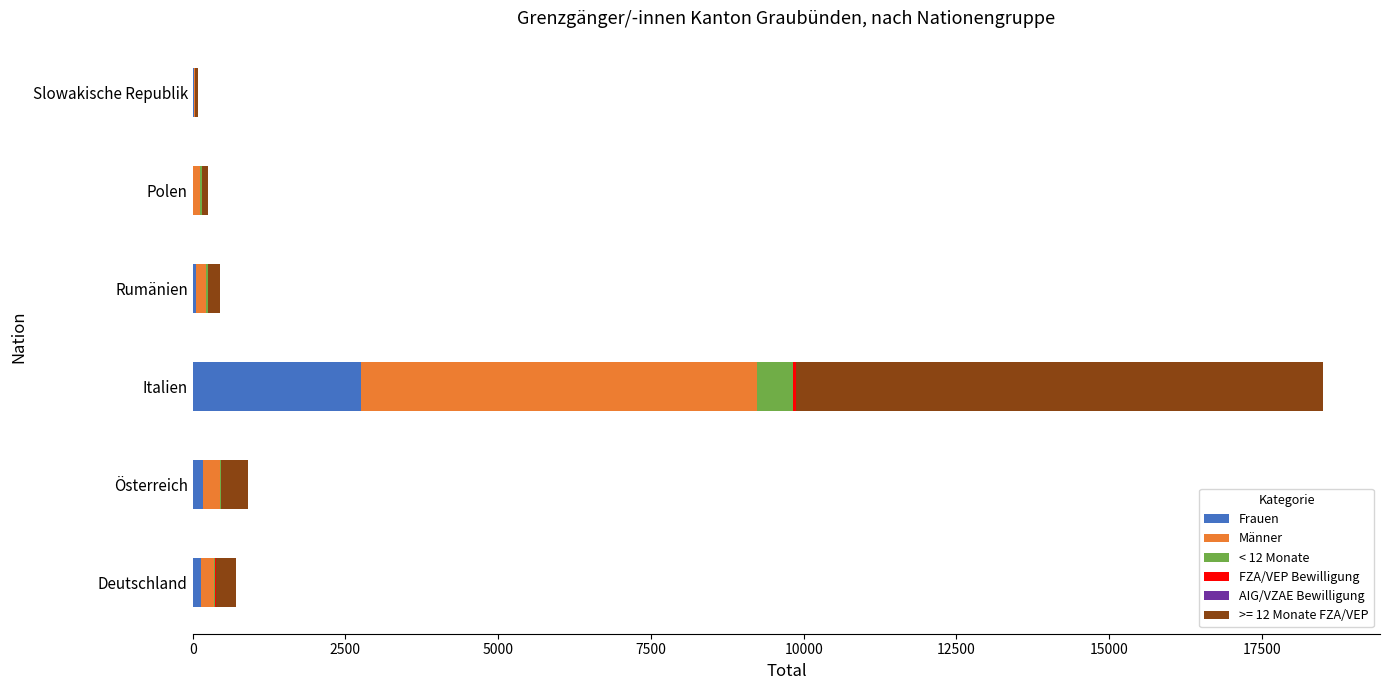

At which category is the sum across all series the highest?

Italien